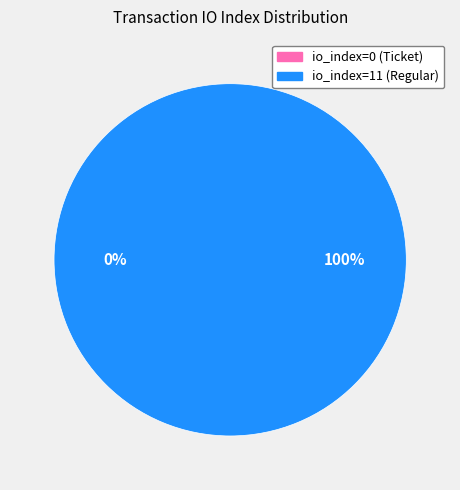

What percentage is the io_index=11 (Regular) slice, to the nearest percent?

100%